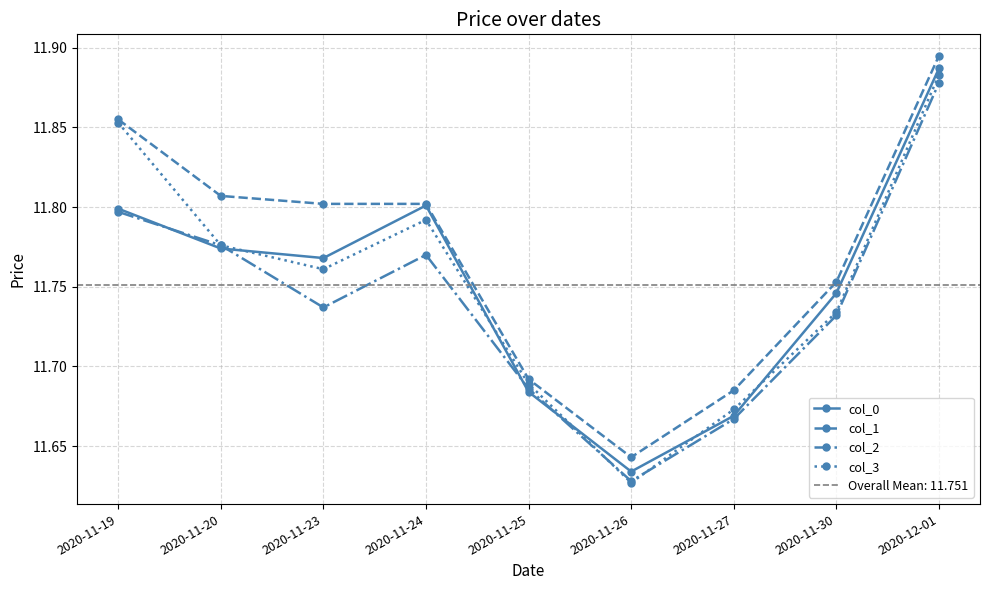

True or false: col_2 and col_0 cross at least once.

True